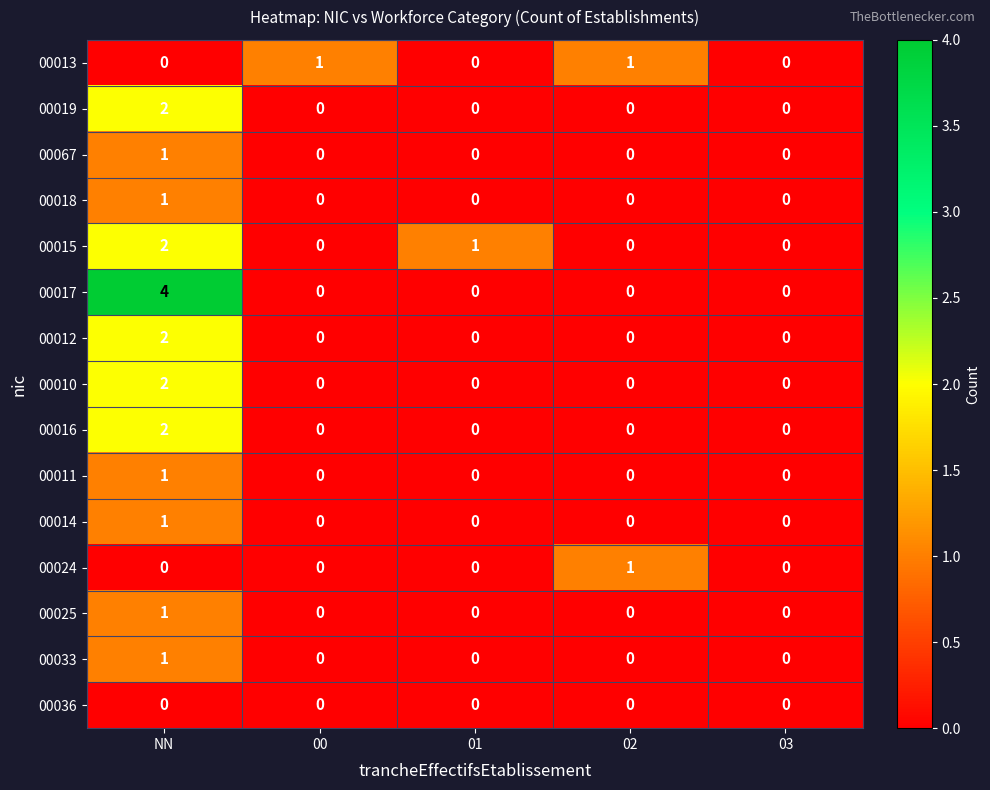

What is the greatest value displayed?

4